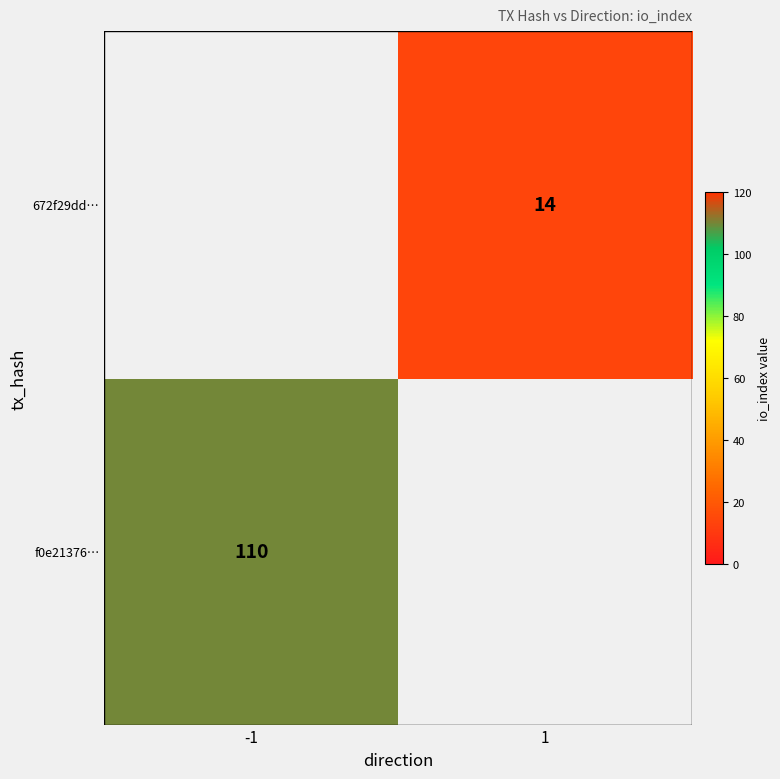

Is it true that f0e21376… equals 27 at -1?

False